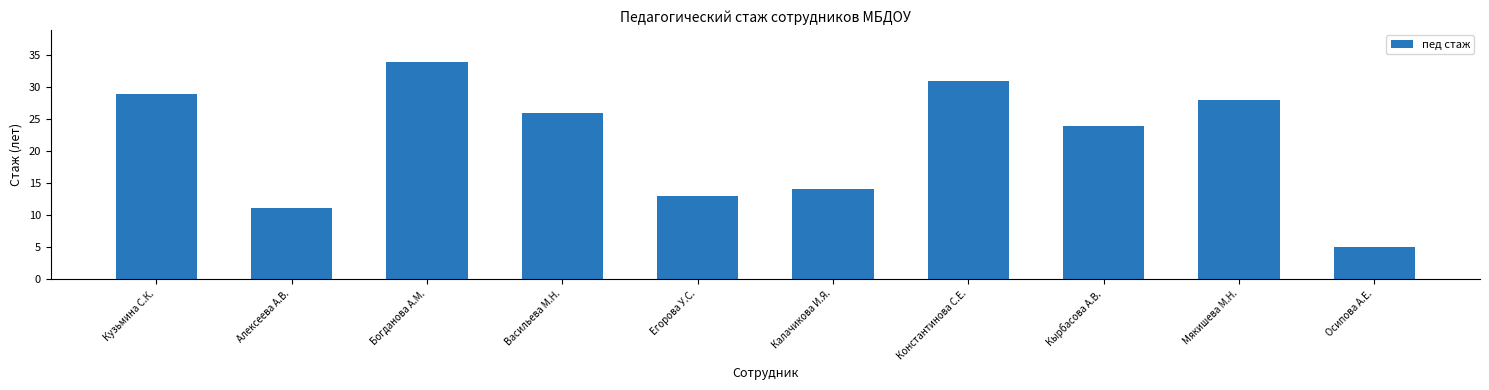

Reading right to left, transcribe all the data shown in this chart.

Осипова А.Е.=5	Мякишева М.Н.=28	Кырбасова А.В.=24	Константинова С.Е.=31	Калачикова И.Я.=14	Егорова У.С.=13	Васильева М.Н.=26	Богданова А.М.=34	Алексеева А.В.=11	Кузьмина С.К.=29